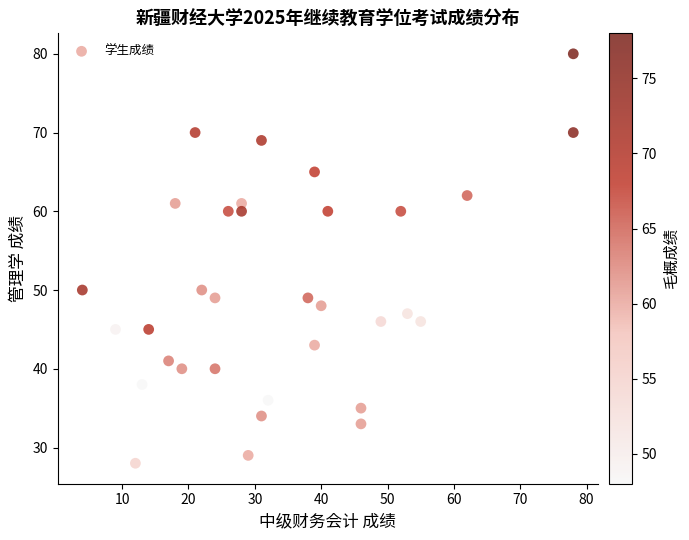

What is the range of Y values (max minus min)?

52